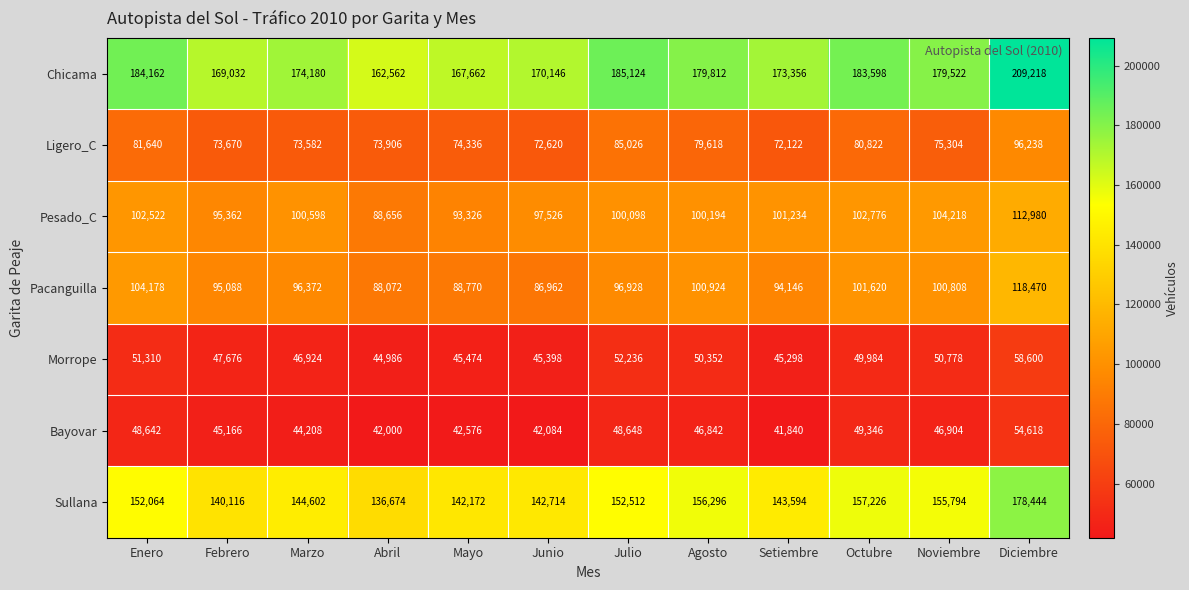

Between Febrero and Mayo, which series saw the biggest shift?

Pacanguilla